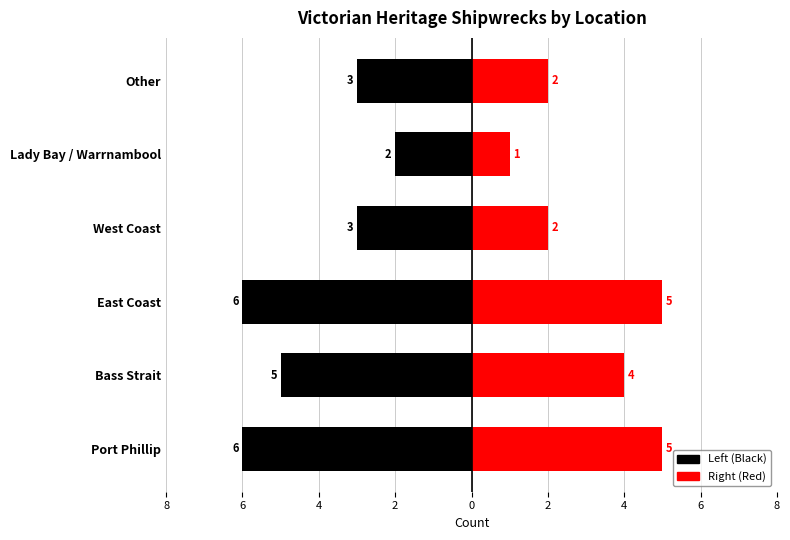

Which series changed the most between East Coast and West Coast?

Left (Black)